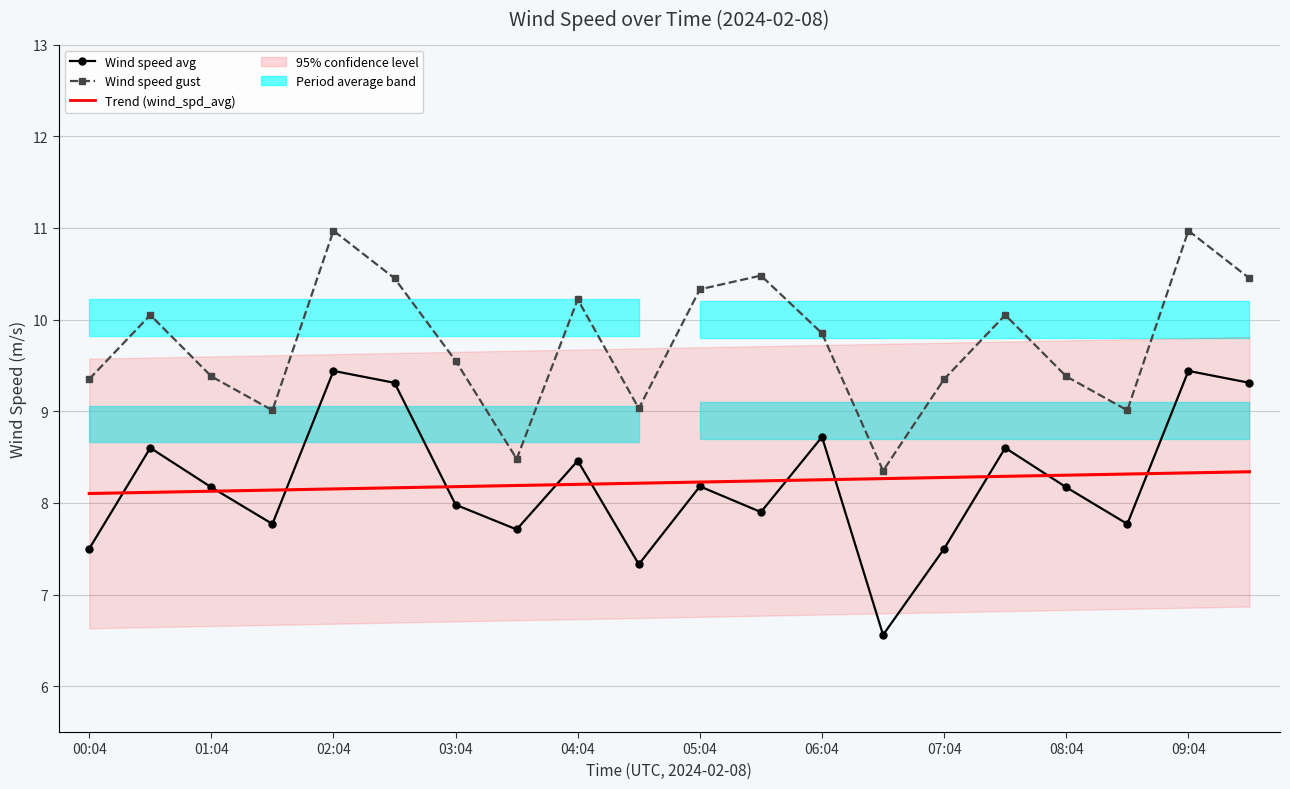

Which series has the largest total across all categories?

Wind Speed Gust